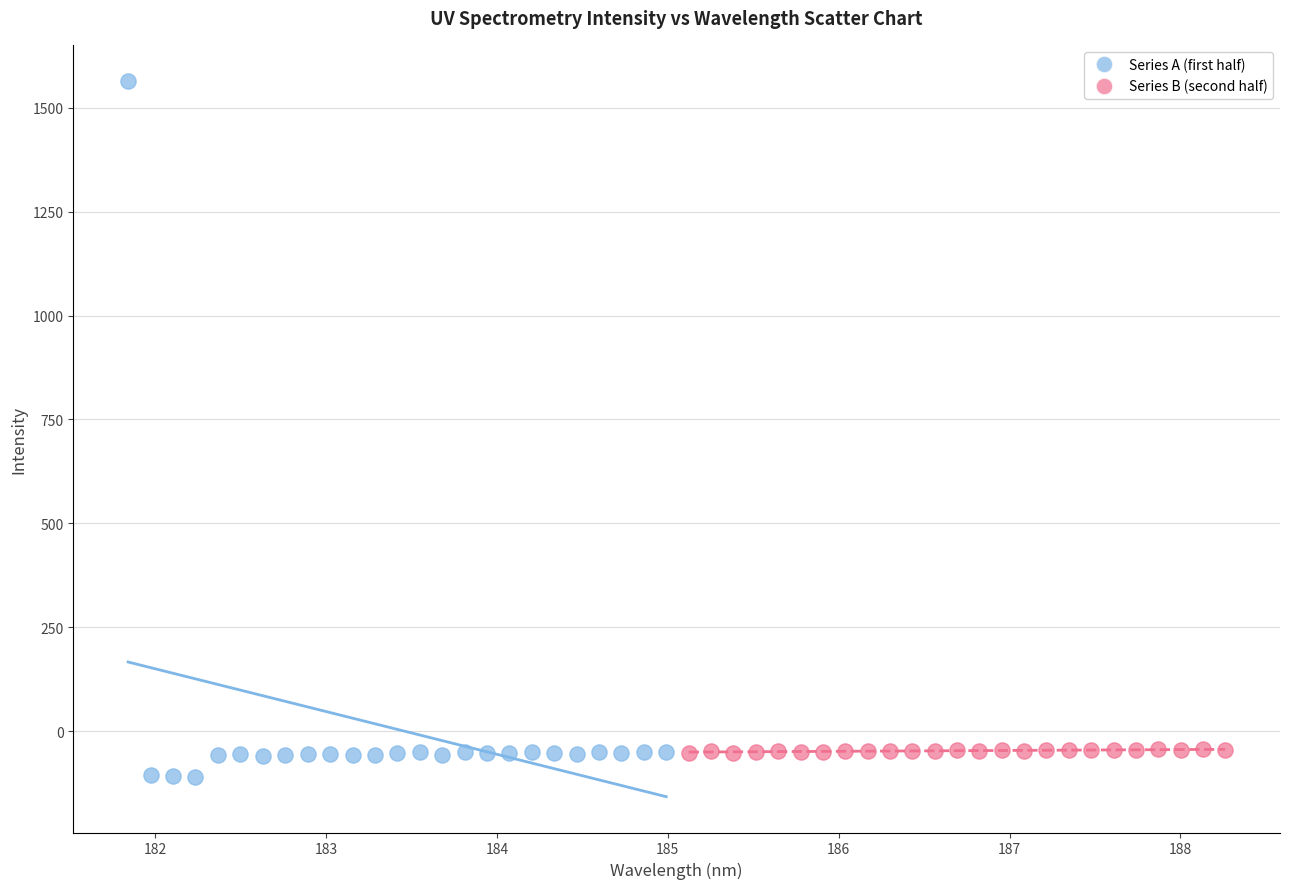

Which series has the largest Y range (max minus min)?

Series A (first half)